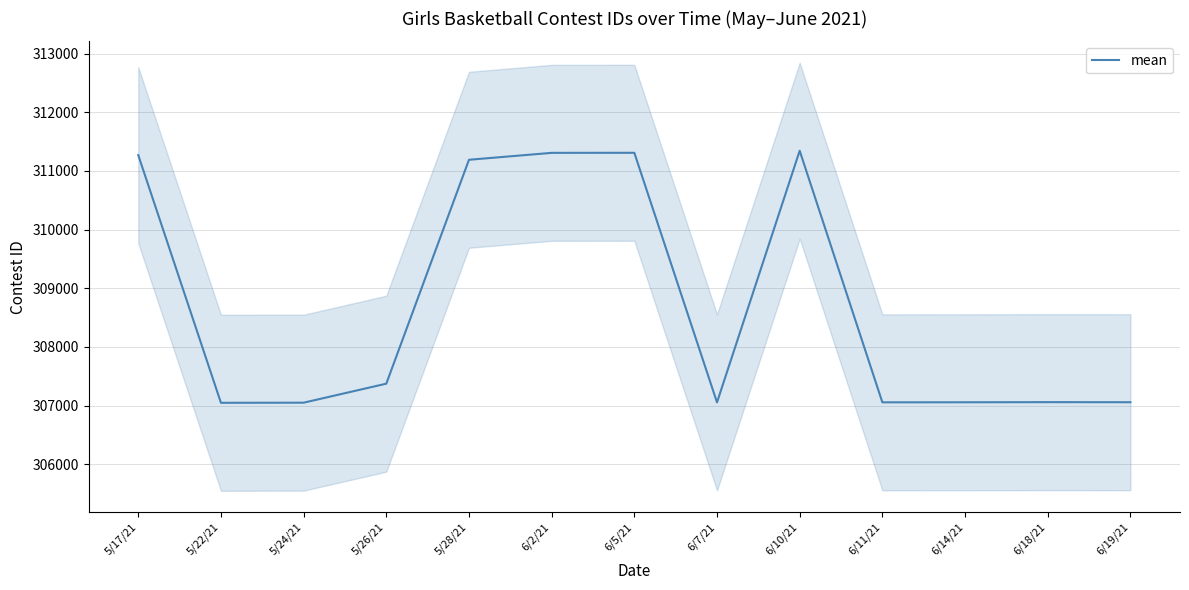

What is the average value?

308705